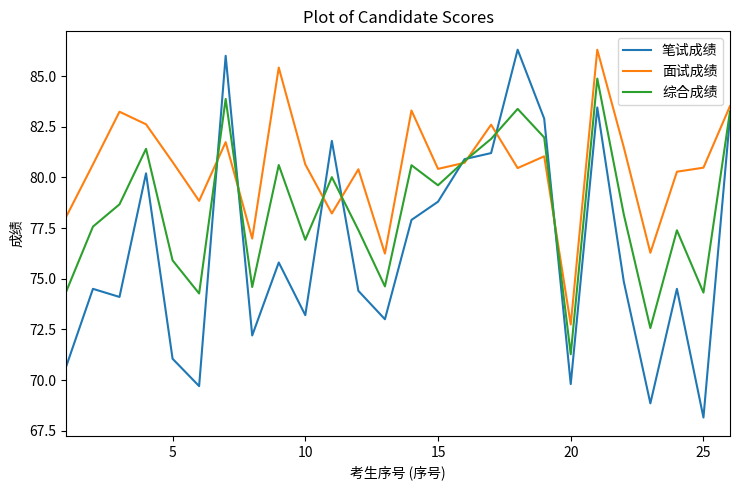

How many lines are shown in the chart?

3